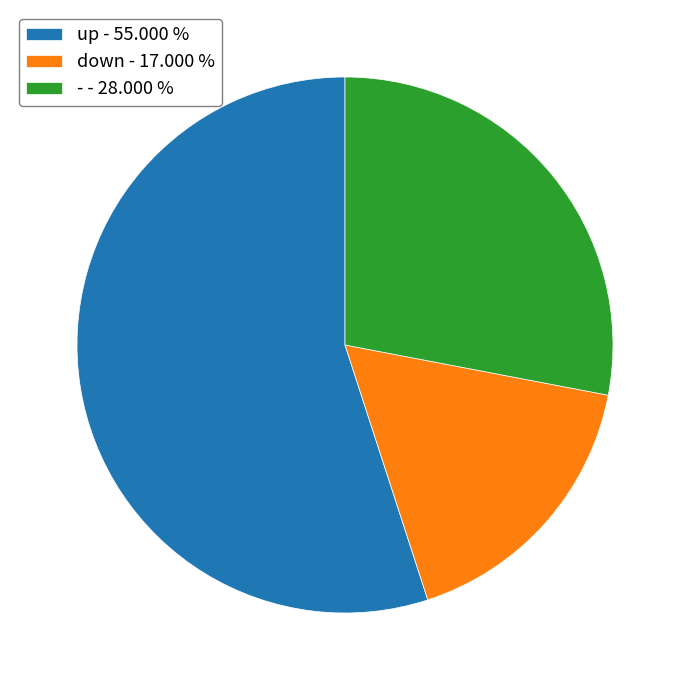

Is the sum of - - 28.000 % and down - 17.000 % greater than half?

No